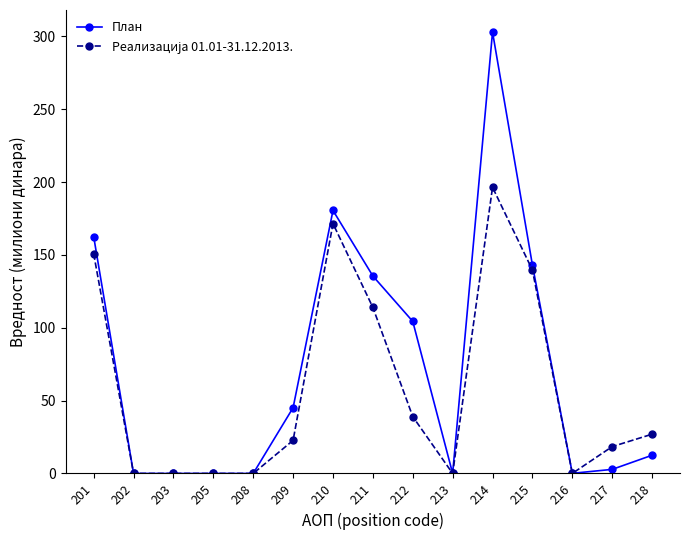

The value of План at 208 is 107.6. True or false?

False